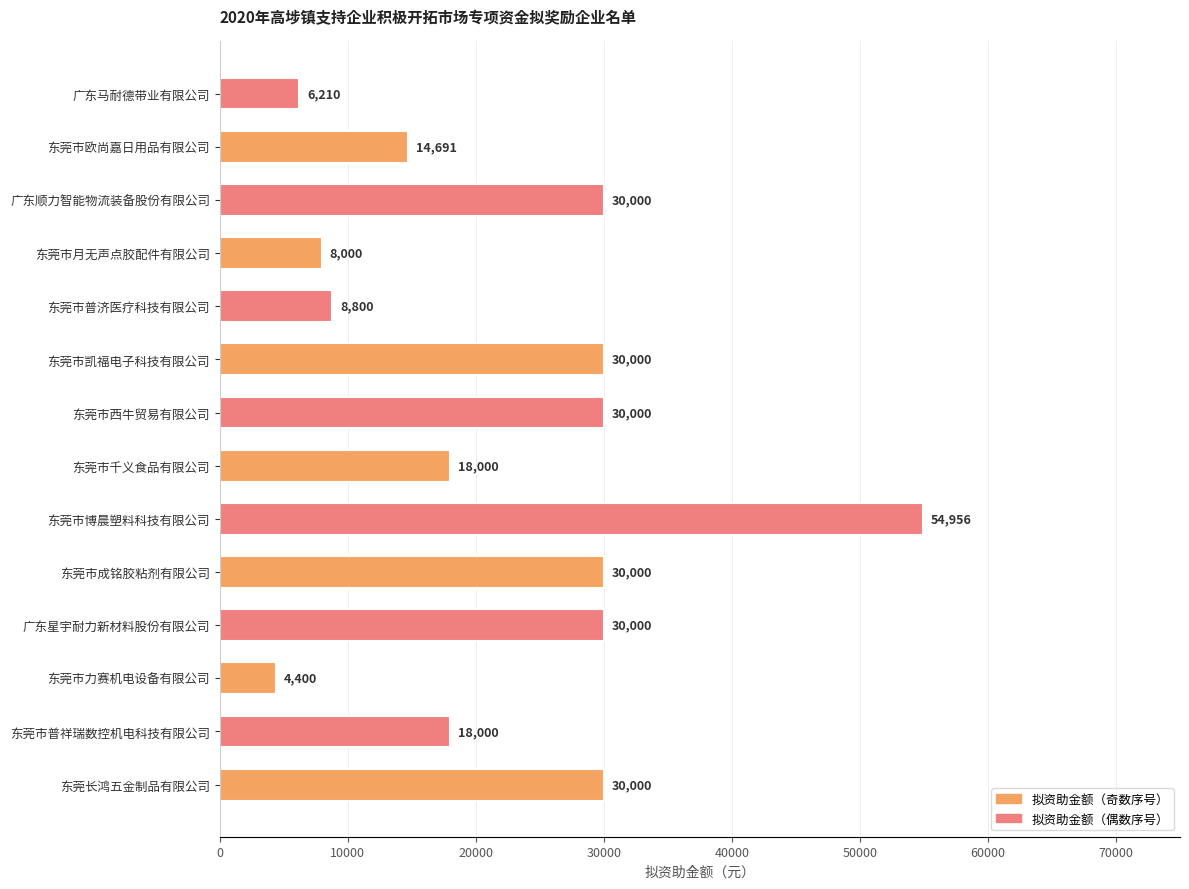

Between 东莞市千义食品有限公司 and 广东顺力智能物流装备股份有限公司, which is larger?

广东顺力智能物流装备股份有限公司